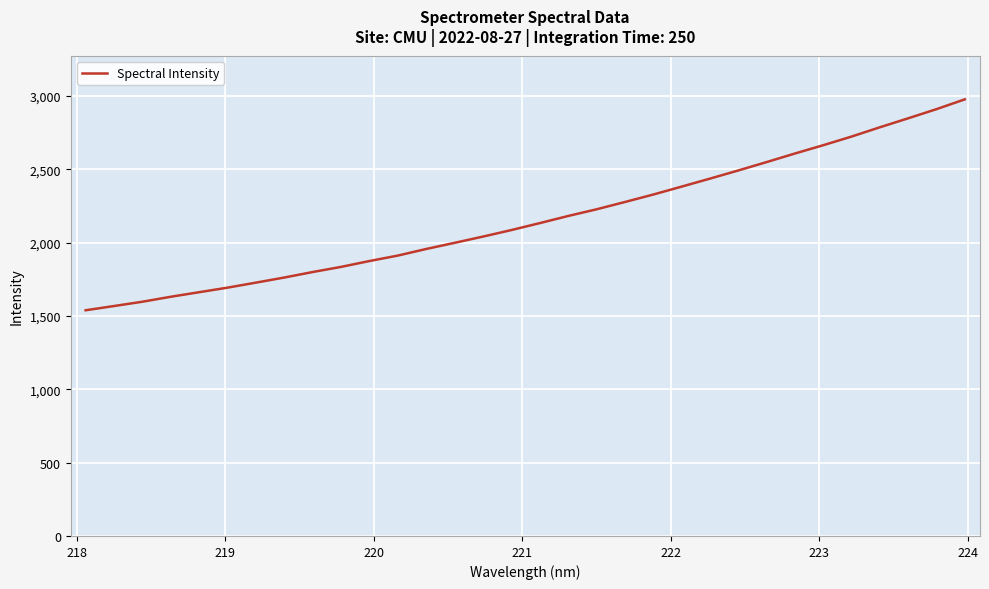

What is the difference between the maximum and minimum values?

1438.2